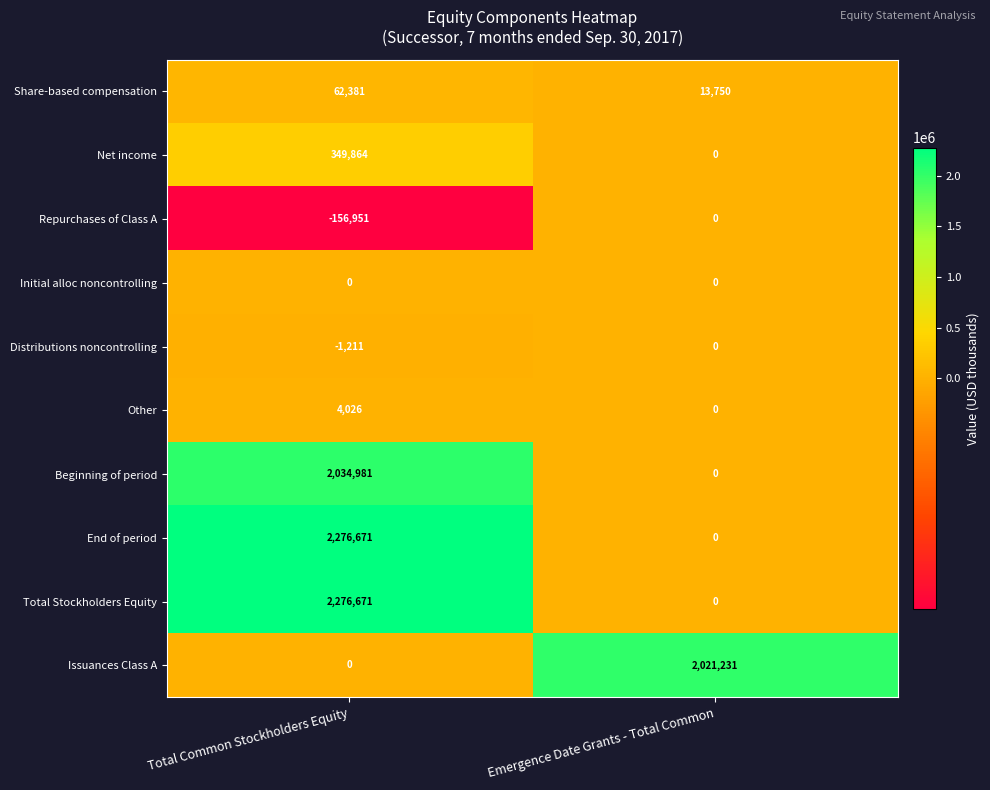

At which label does Distributions noncontrolling reach its minimum?

Total Common Stockholders Equity